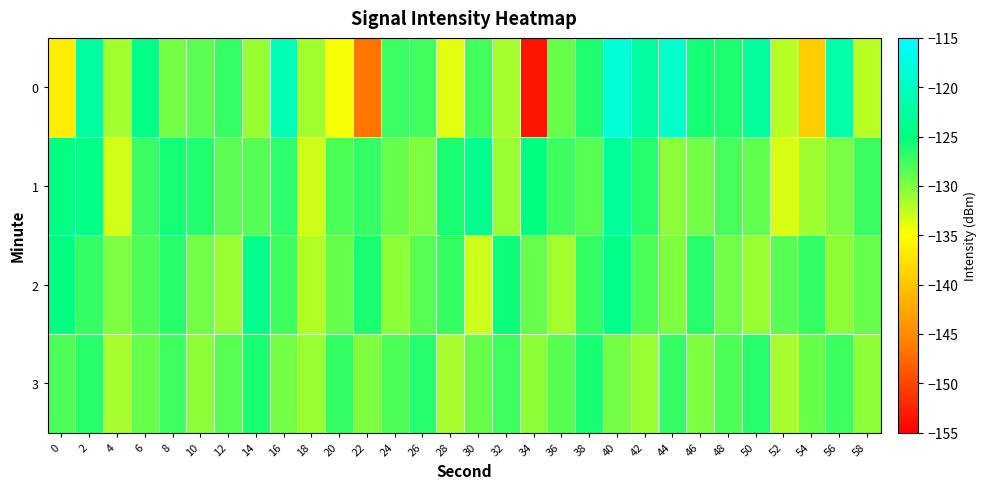

What is the difference between the highest and lowest values at 18?

2.1